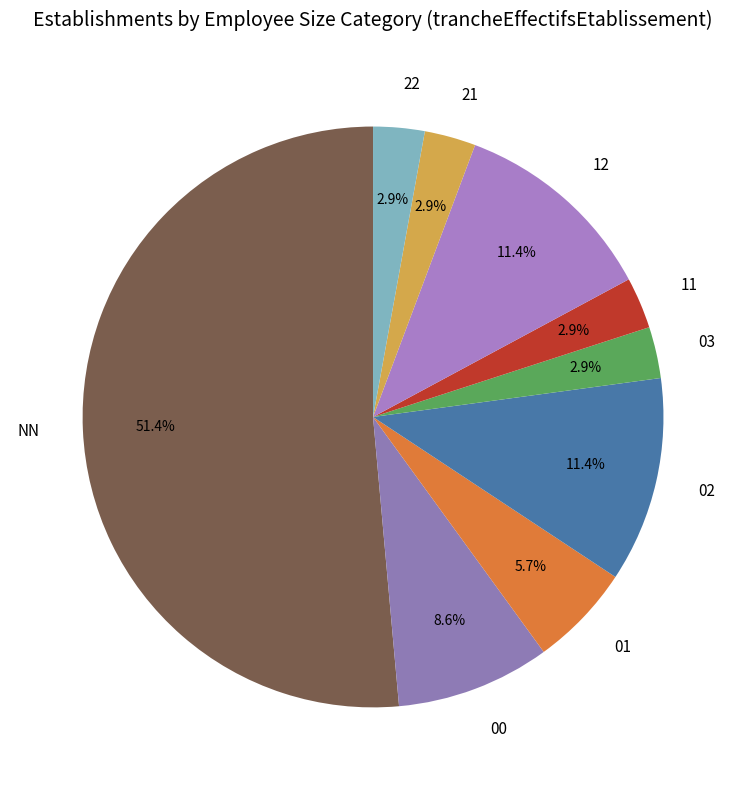

What is the largest slice in the pie chart?

NN